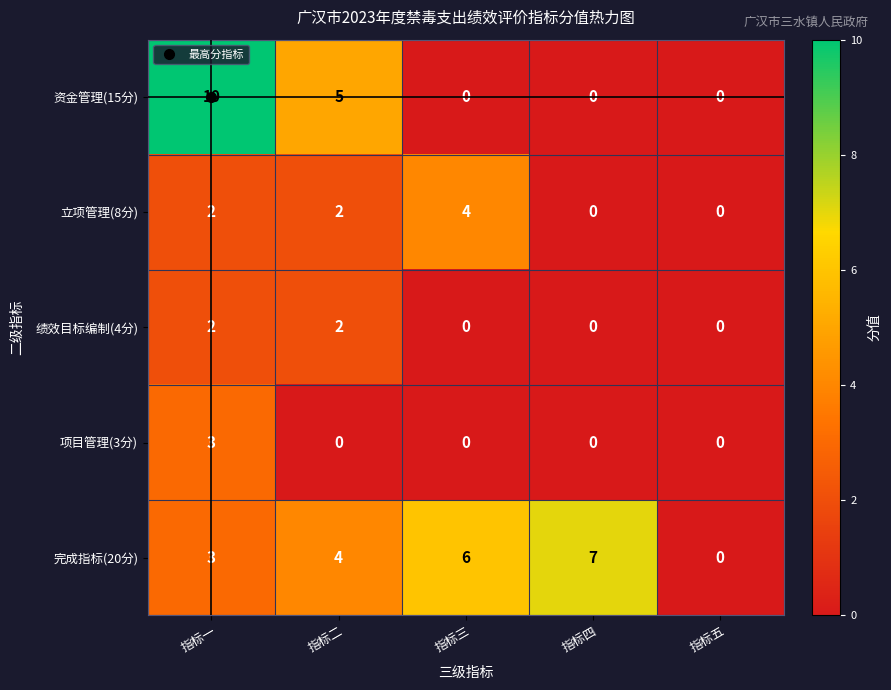

The 项目管理(3分) series shows 1 at 指标五. True or false?

False